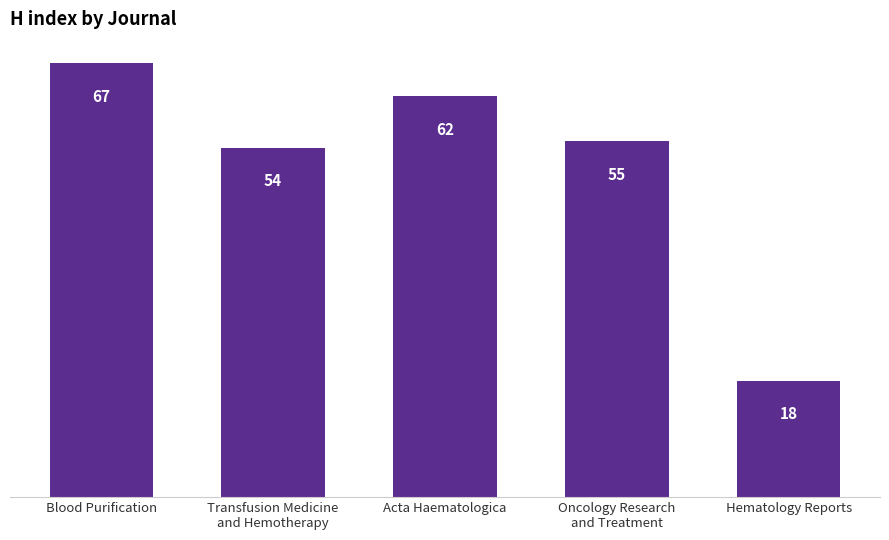

What position from the right is Hematology Reports?

1